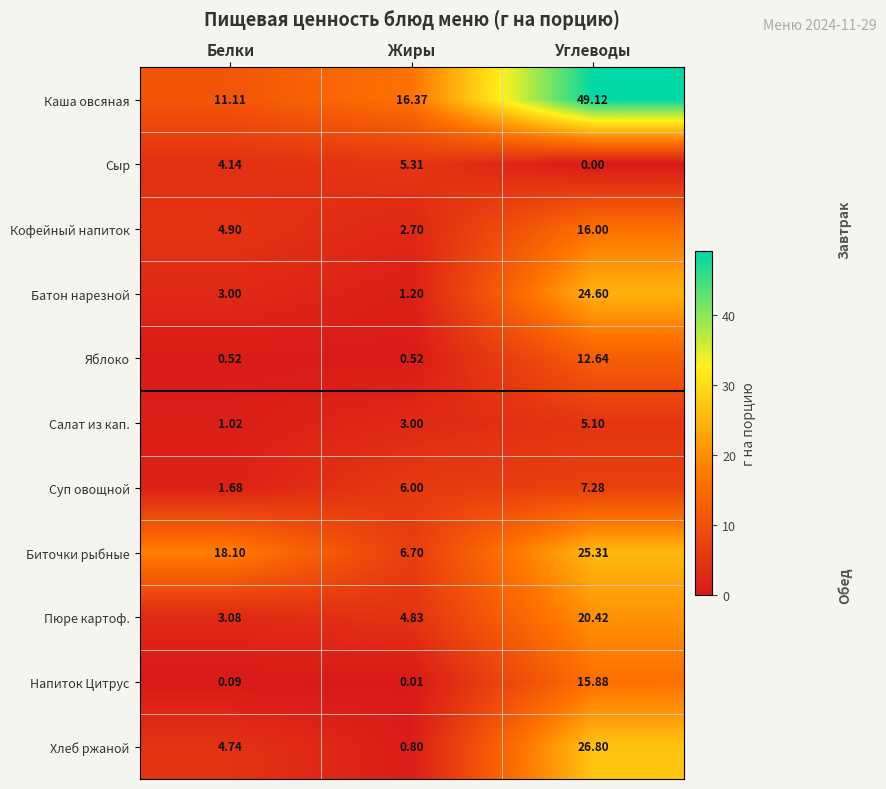

Between Белки and Углеводы, which series saw the biggest shift?

Каша овсяная